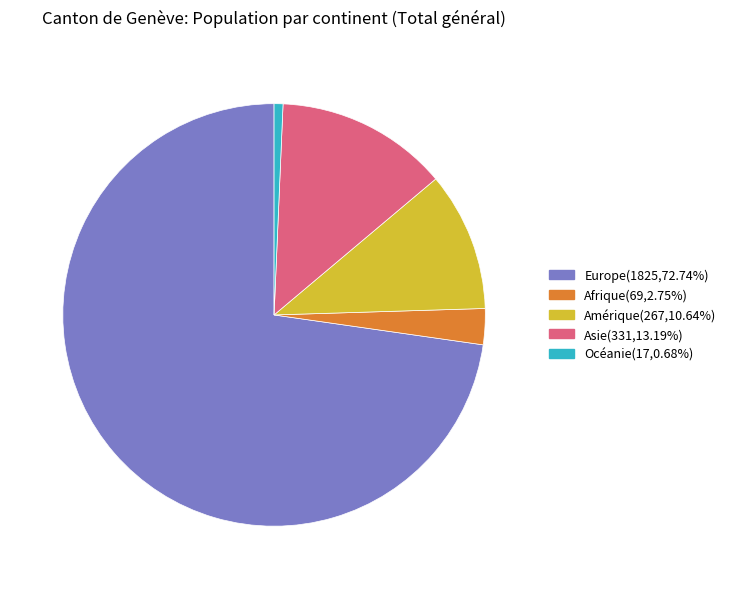

Is there any slice that represents more than half of the pie?

Yes